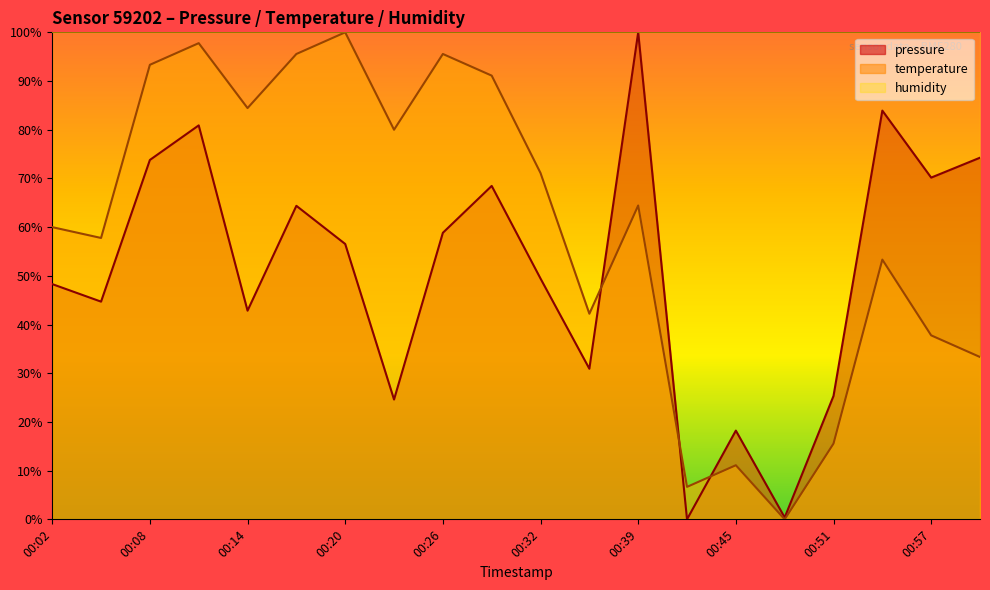

What is the total value across all series at 00:11?

178.7